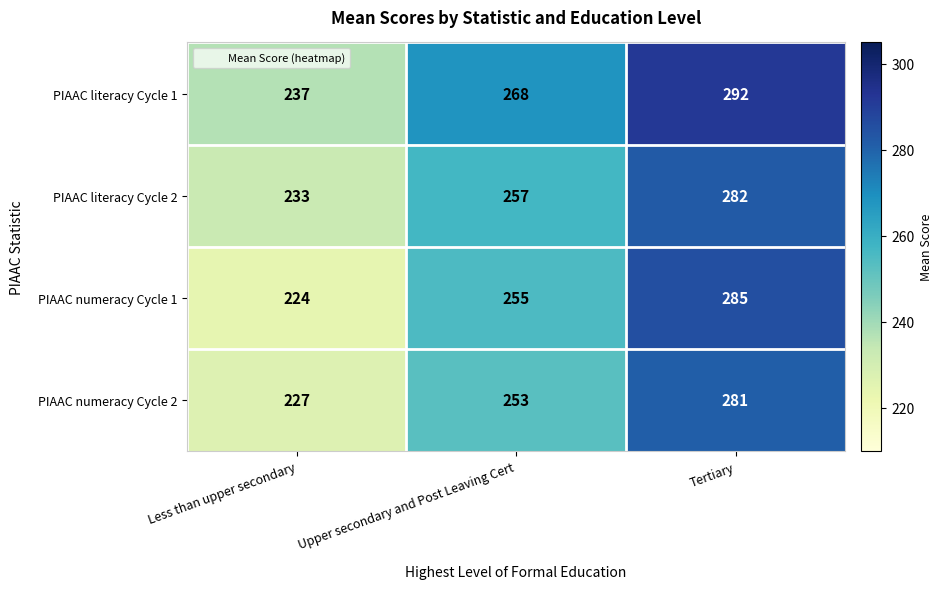

How many data points in PIAAC literacy Cycle 1 are less than 268?

1